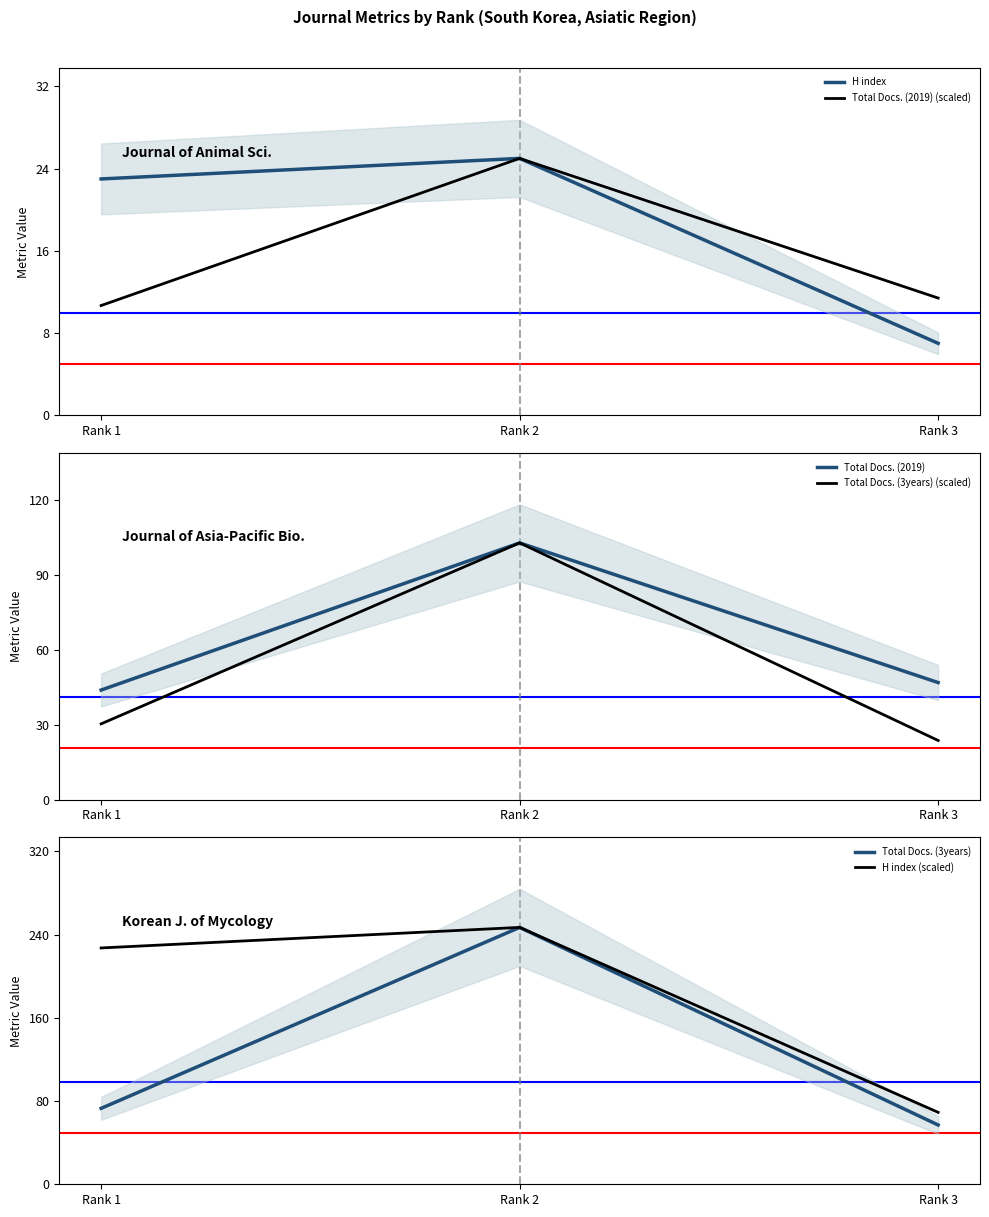

At how many categories does at least one series exceed 184?

2